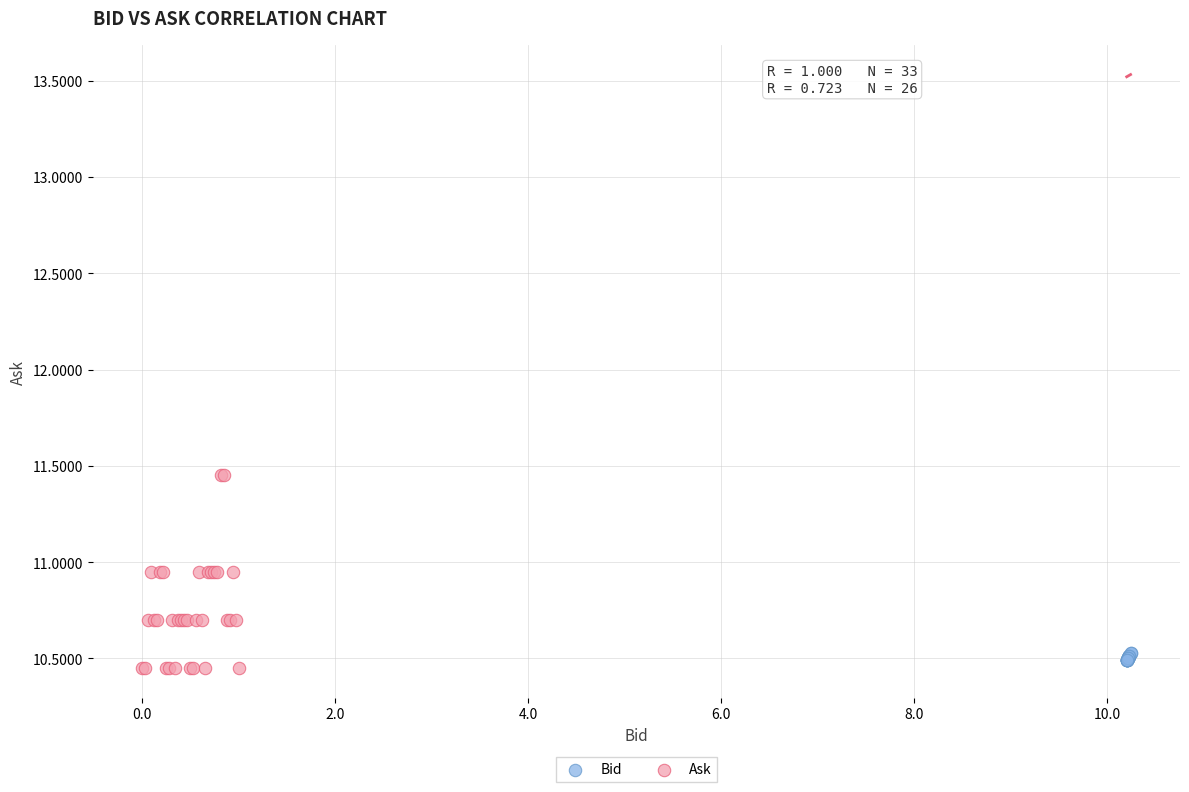

Which series has the widest spread of Y values?

Ask